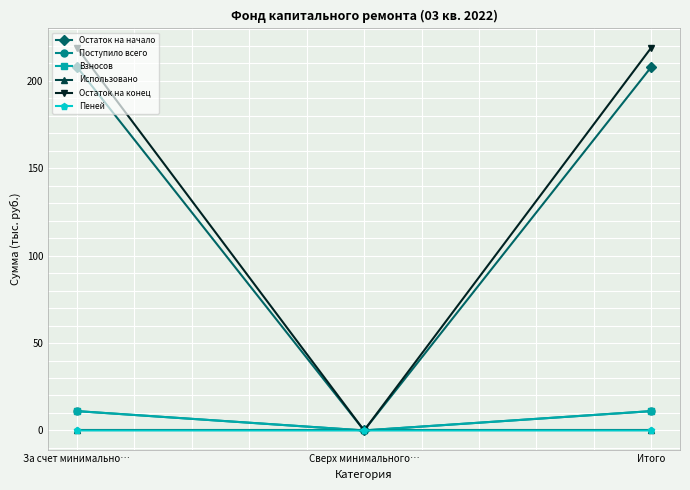

Reading left to right, extract all data points from this chart.

Остаток на начало: 208.0	0.0	208.0
Поступило всего: 11.1	0.0	11.1
Взносов: 11.1	0.0	11.1
Использовано: 0.0	0.0	0.0
Остаток на конец: 219.1	0.0	219.1
Пеней: 0.0	0.0	0.0